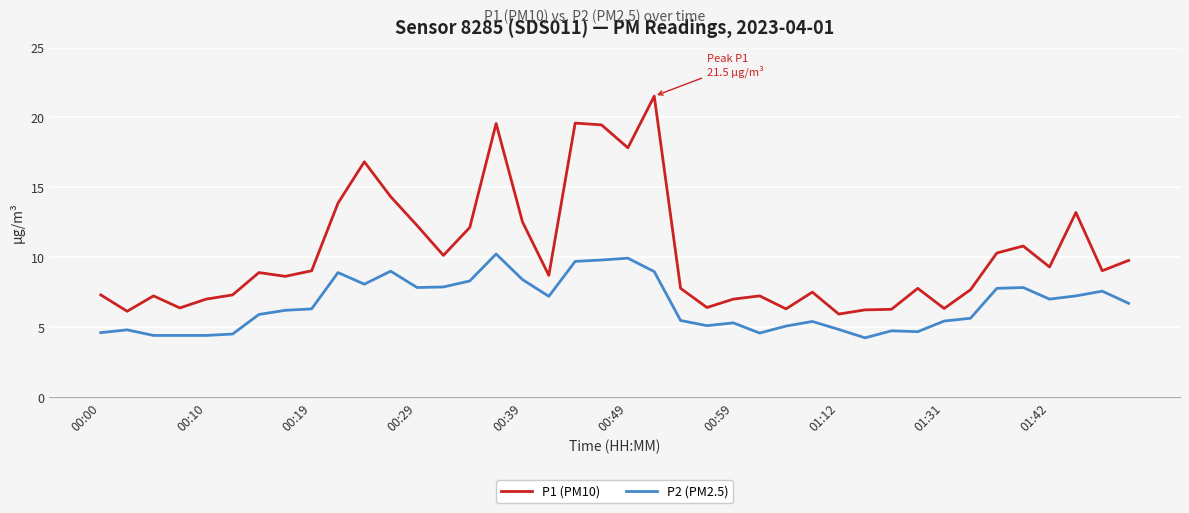

What is the difference between the maximum and minimum values in the P2 (PM2.5) series?

6.0